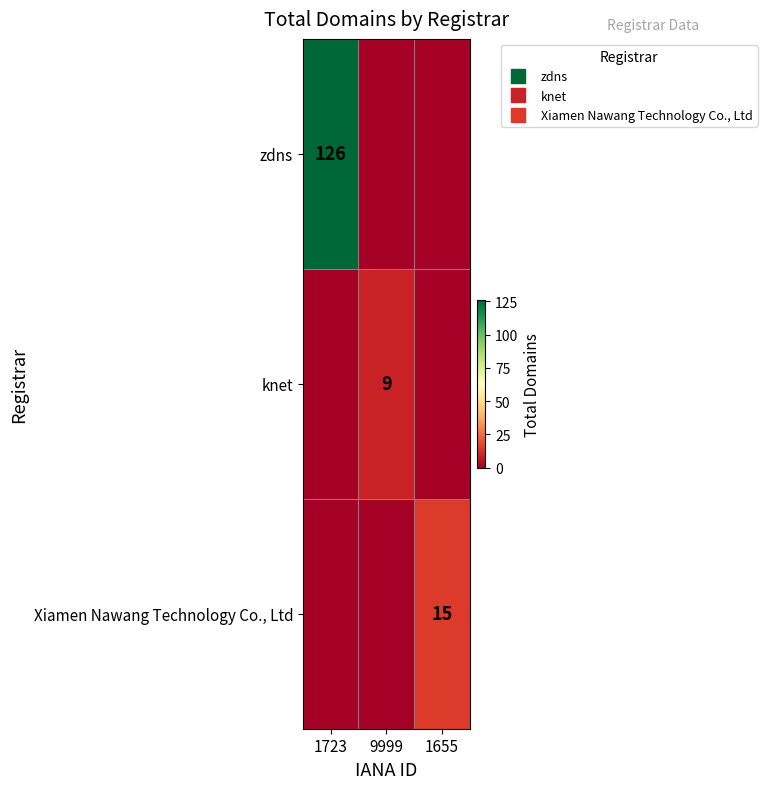

How many categories are shown in the chart?

3